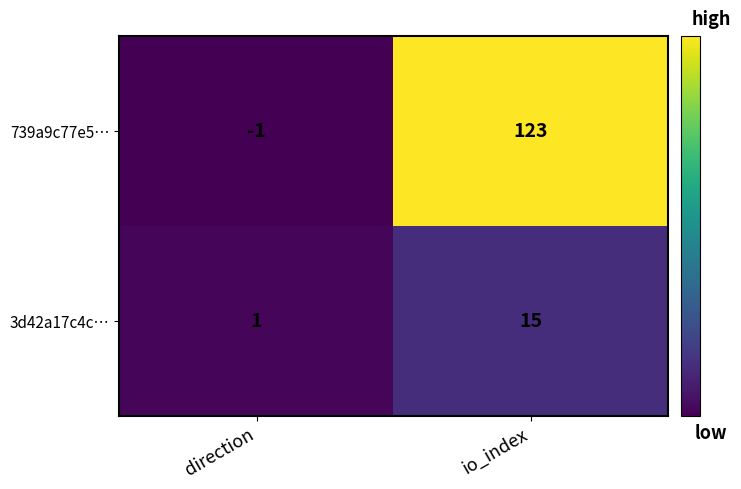

At which label is 739a9c77e5… closest to 61?

direction